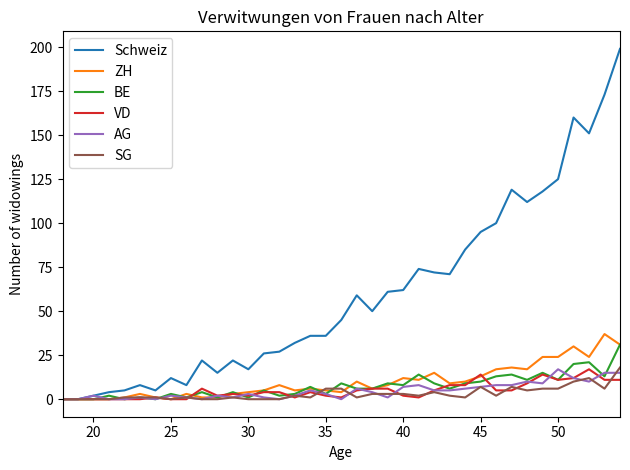

What is the maximum value for VD?

17